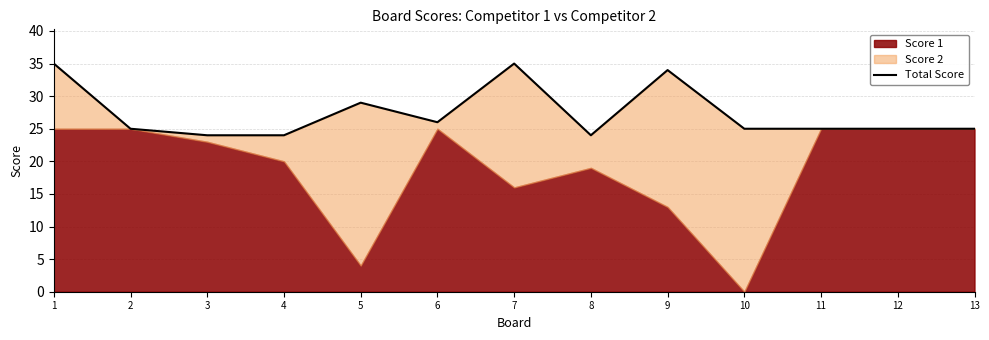

What is the sum of the values at 7 and 2?

60